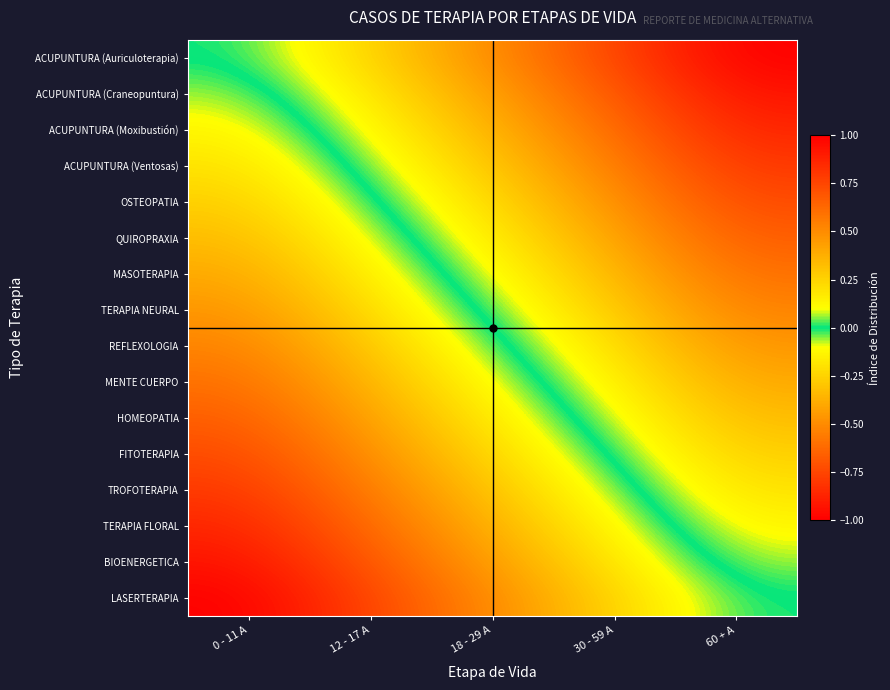

At 18 - 29 A, list the series in order from smallest to largest.

LASERTERAPIA, BIOENERGETICA, TERAPIA FLORAL, TROFOTERAPIA, FITOTERAPIA, HOMEOPATIA, MENTE CUERPO, REFLEXOLOGIA, TERAPIA NEURAL, MASOTERAPIA, QUIROPRAXIA, OSTEOPATIA, ACUPUNTURA (Ventosas), ACUPUNTURA (Moxibustión), ACUPUNTURA (Craneopuntura), ACUPUNTURA (Auriculoterapia)